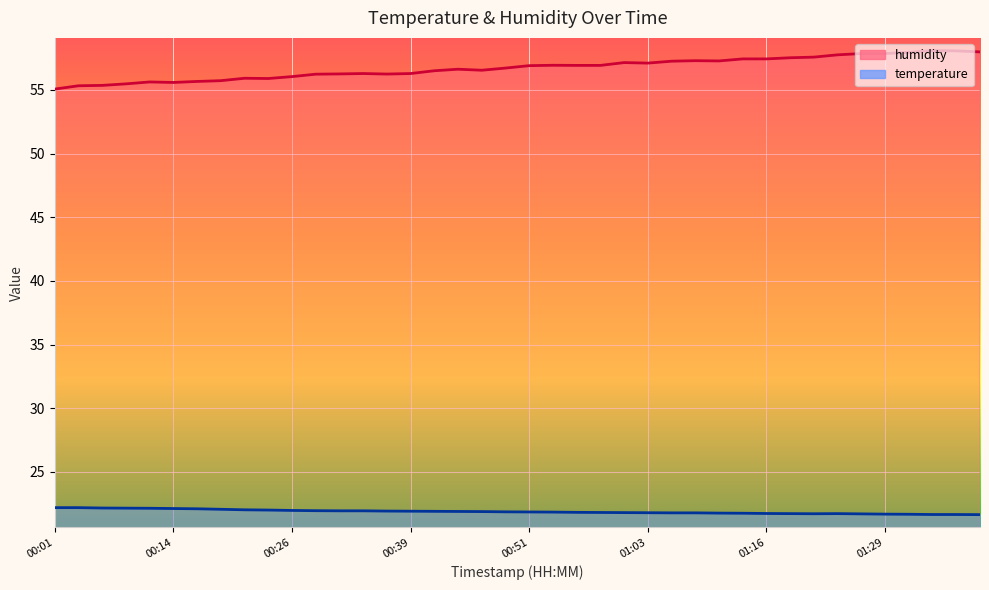

What is the difference between the maximum and minimum values in the temperature series?

0.6